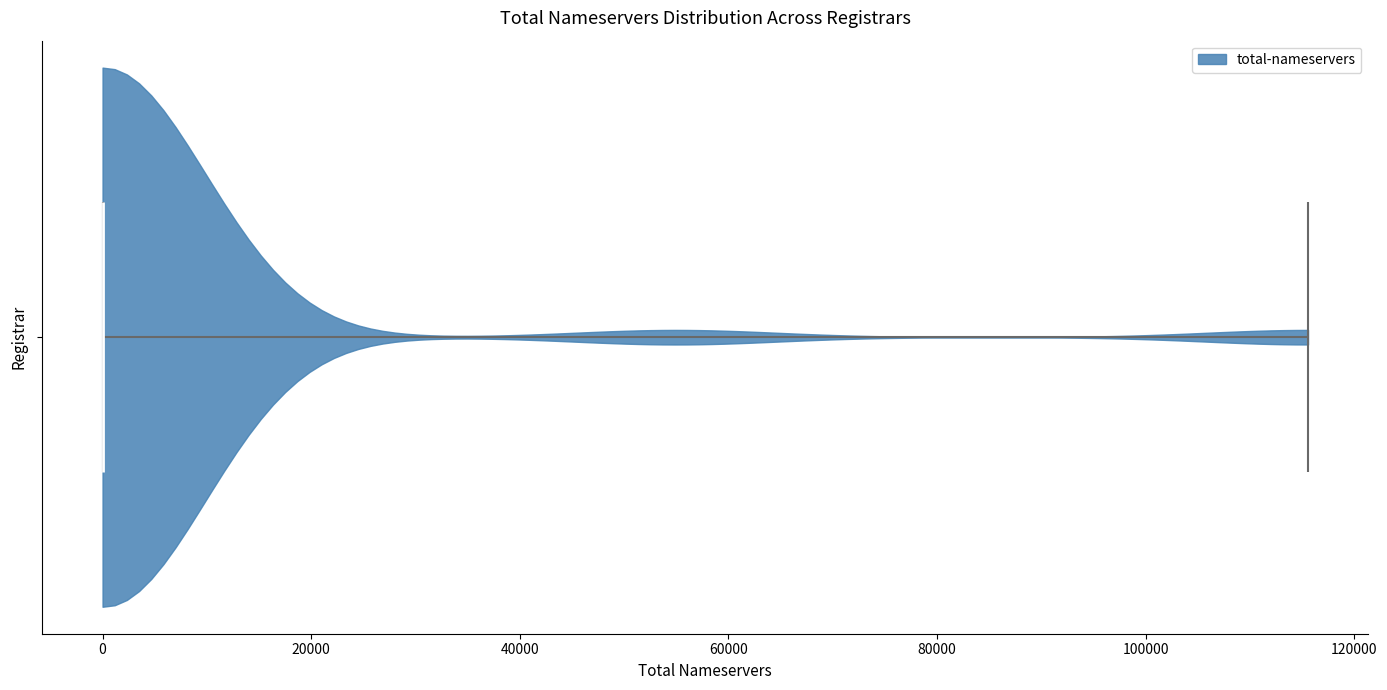

Read this violin plot against the x-axis: where its median line is, and the lowest and highest points the violin reaches. The values are not printed on the chart, so give them approximately, as read against the axis.

median line 0, lowest point 0, highest point 116000